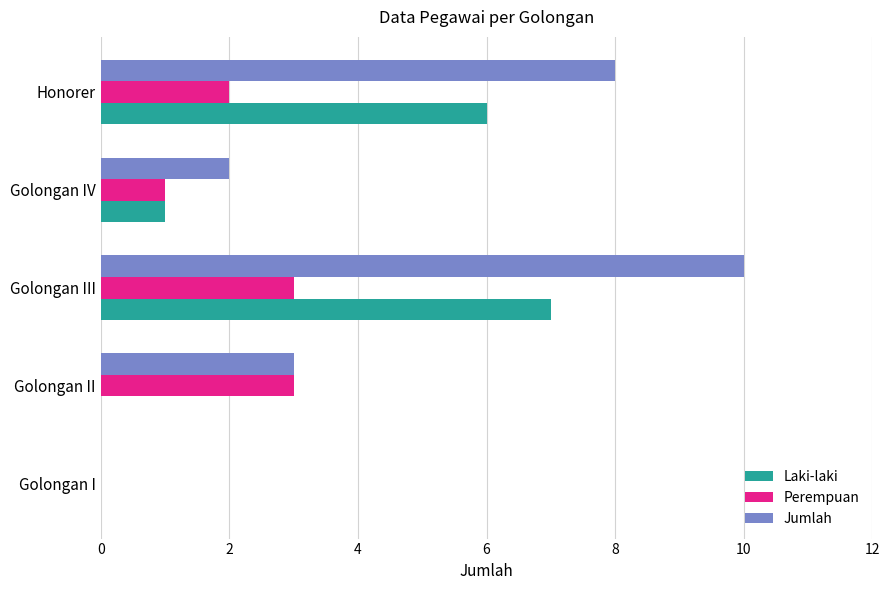

Which series has the largest total across all categories?

Jumlah